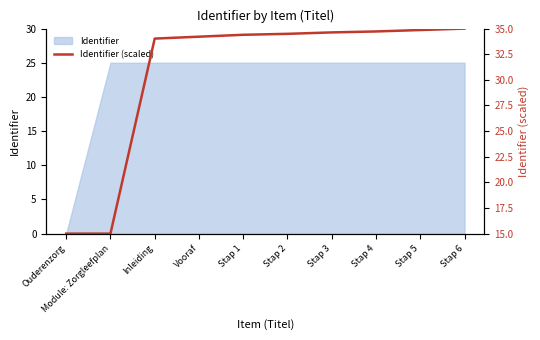

Does the chart display data point markers on the line(s)?

No